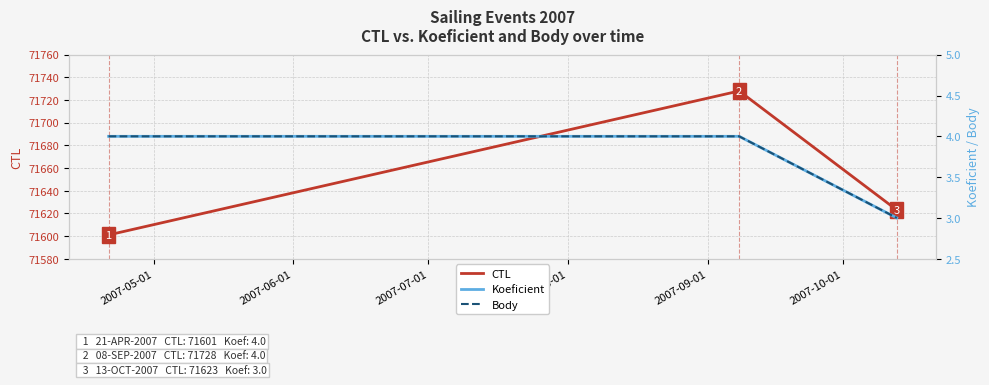

What are all the series names shown in the legend?

CTL, Koeficient, Body